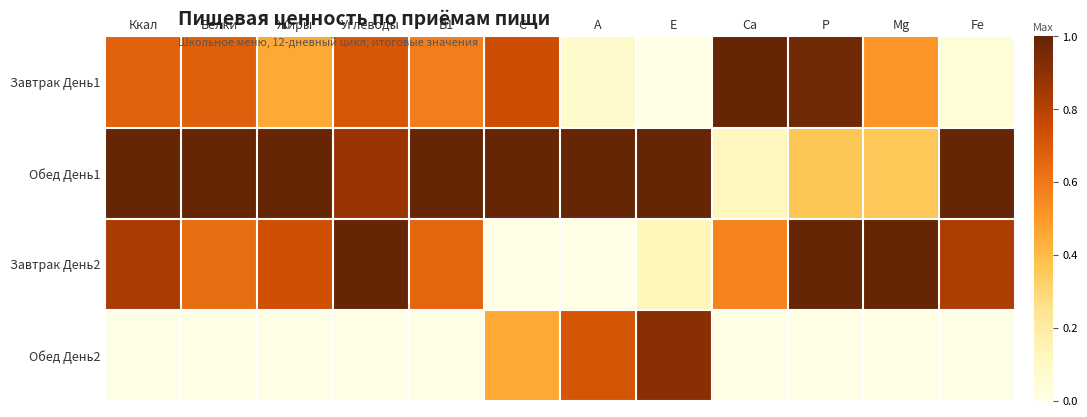

Rank the series by their maximum value, from lowest to highest.

Обед День2, Завтрак День1, Обед День1, Завтрак День2